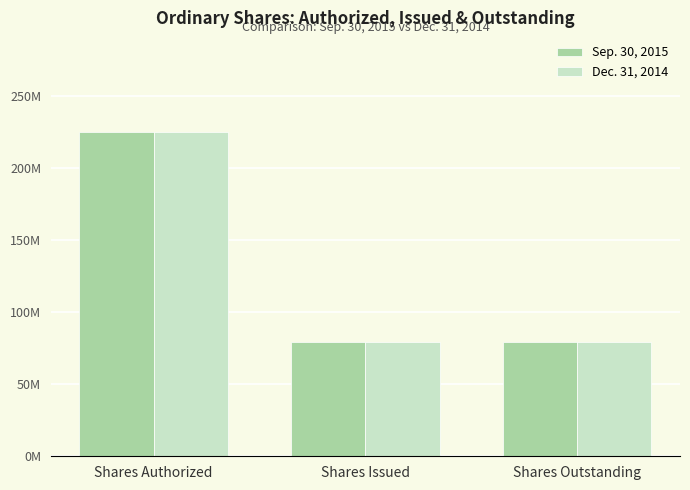

At Shares Outstanding, list the series in order from largest to smallest.

Sep. 30, 2015, Dec. 31, 2014